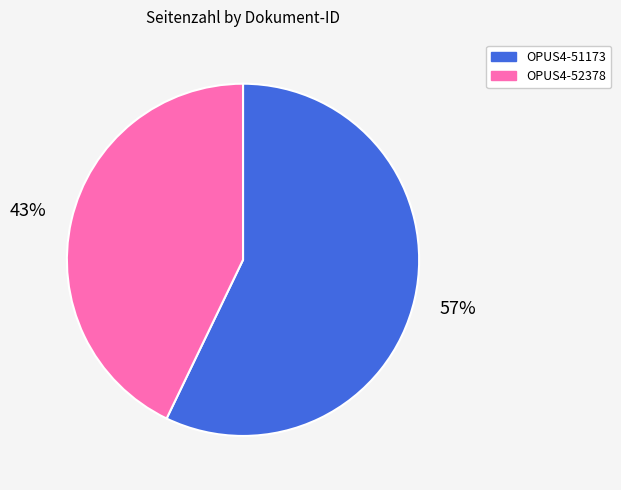

What is the majority slice?

OPUS4-51173